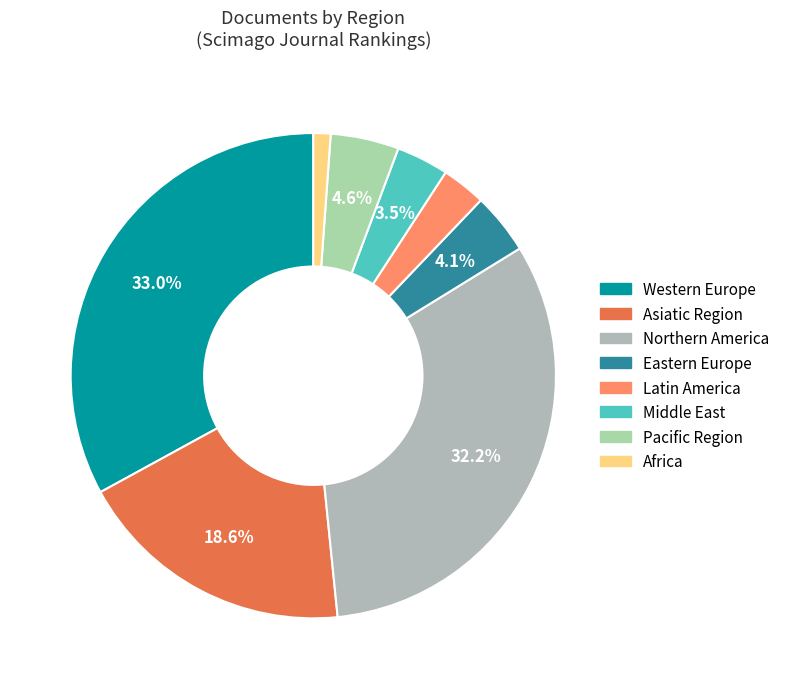

Does Latin America account for over 50% of the chart?

No